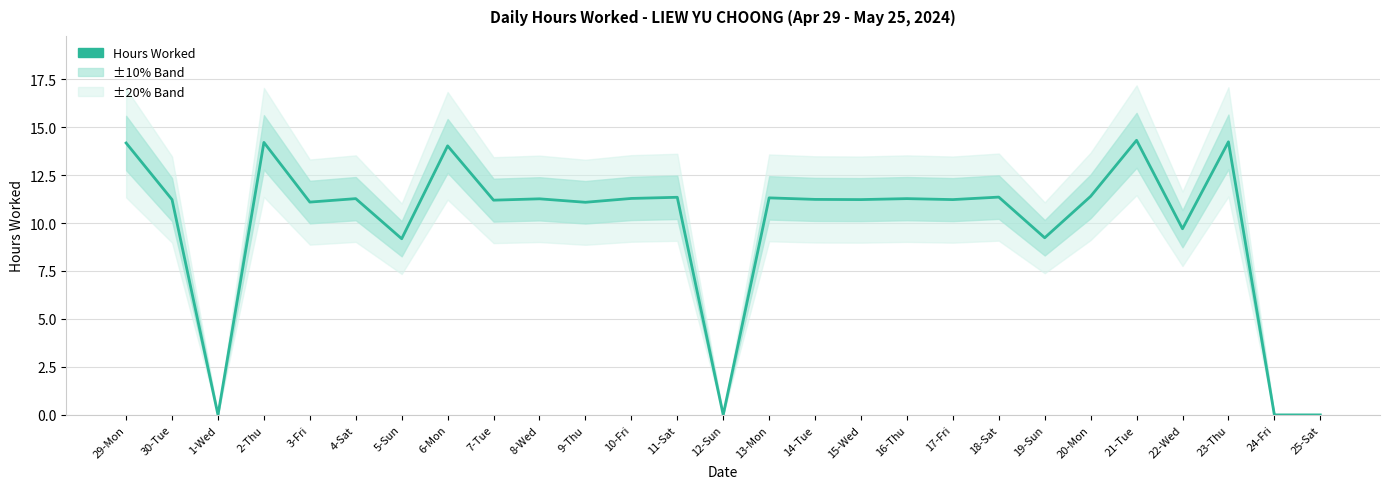

The chart shows a value of 11.3 at 16-Thu. True or false?

True